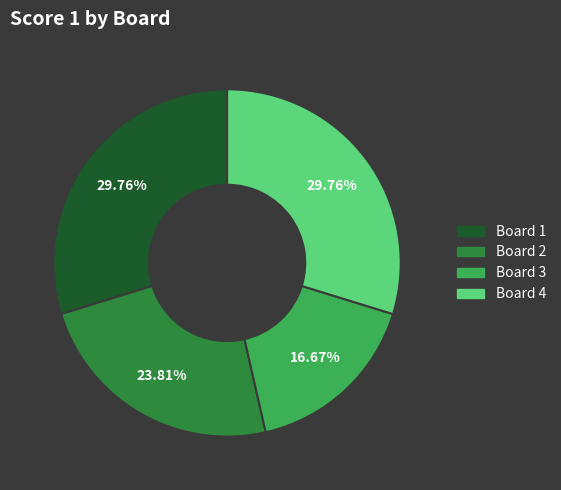

Does any single category account for the majority?

No